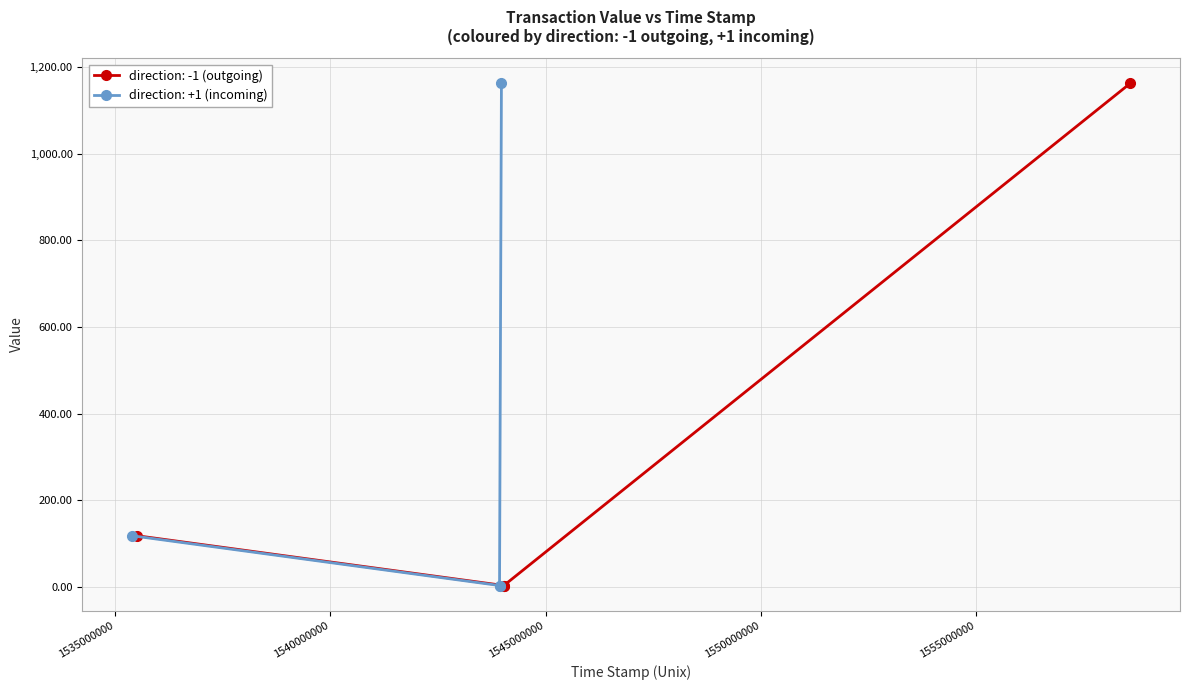

The value series shows 157.4 at 1535398605. True or false?

False